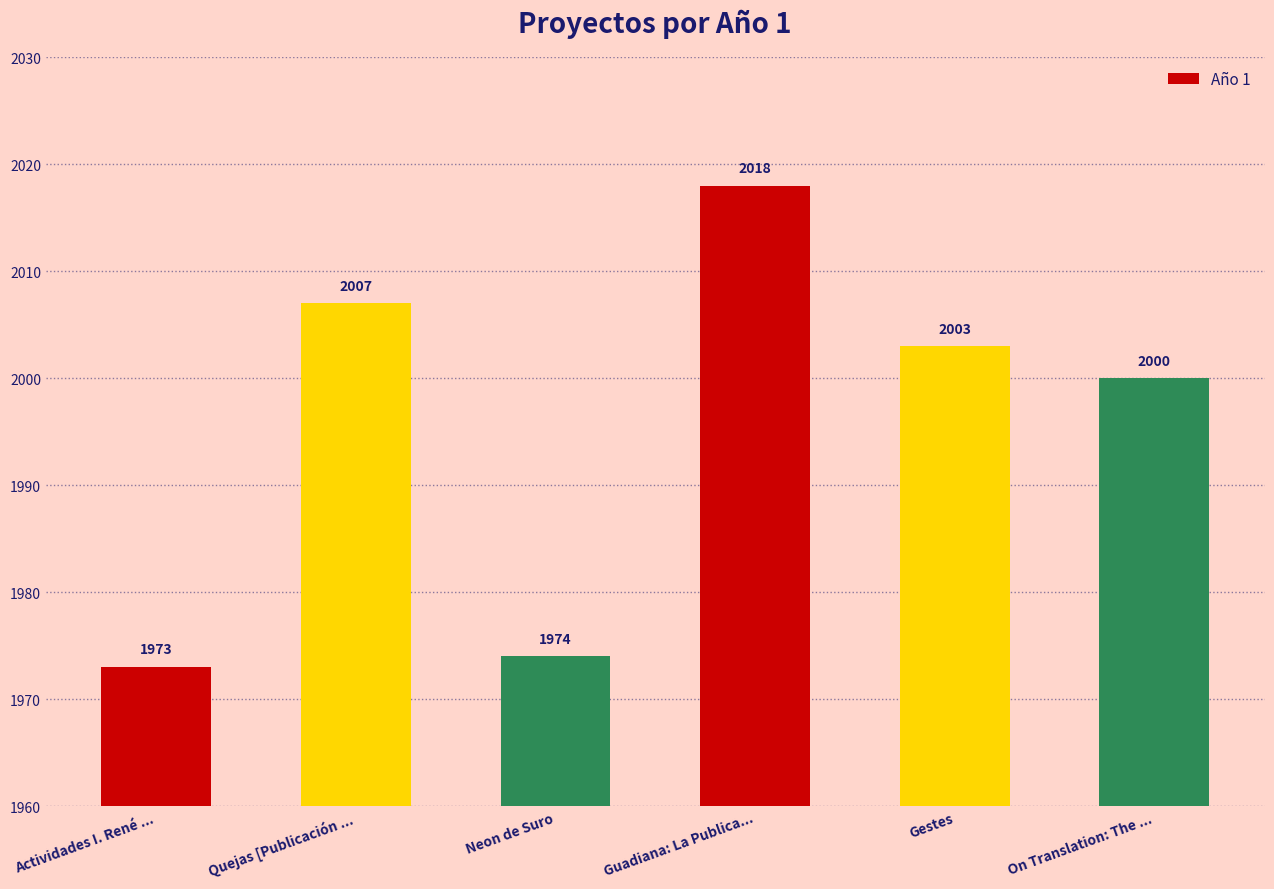

Approximately how many times larger is the value at Guadiana: La Publica... compared to Gestes?

1.0